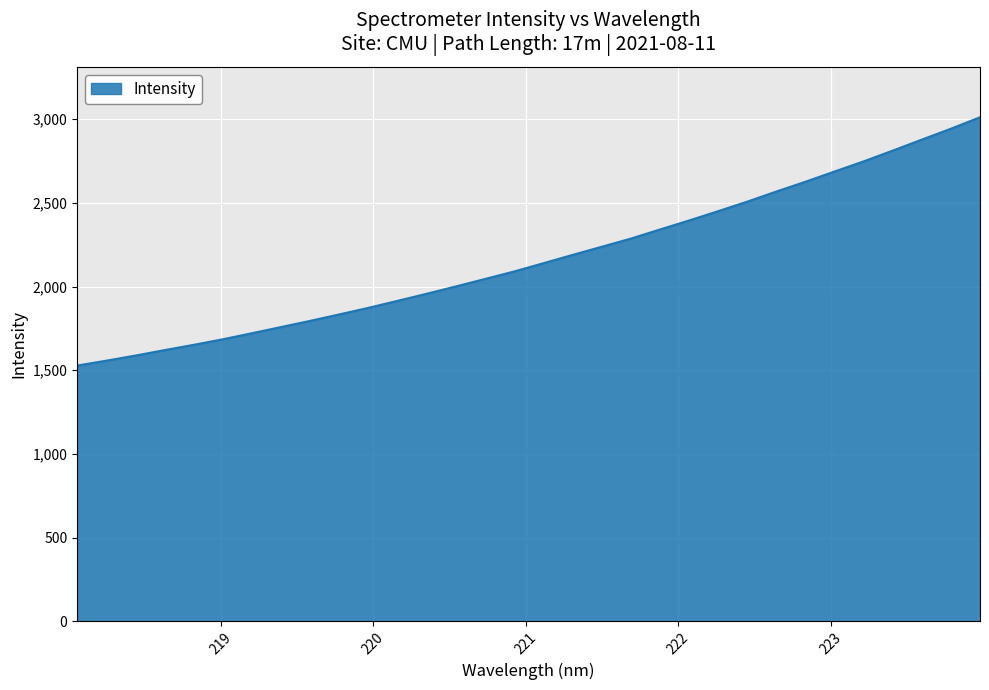

Does the chart display data point markers on the line(s)?

No